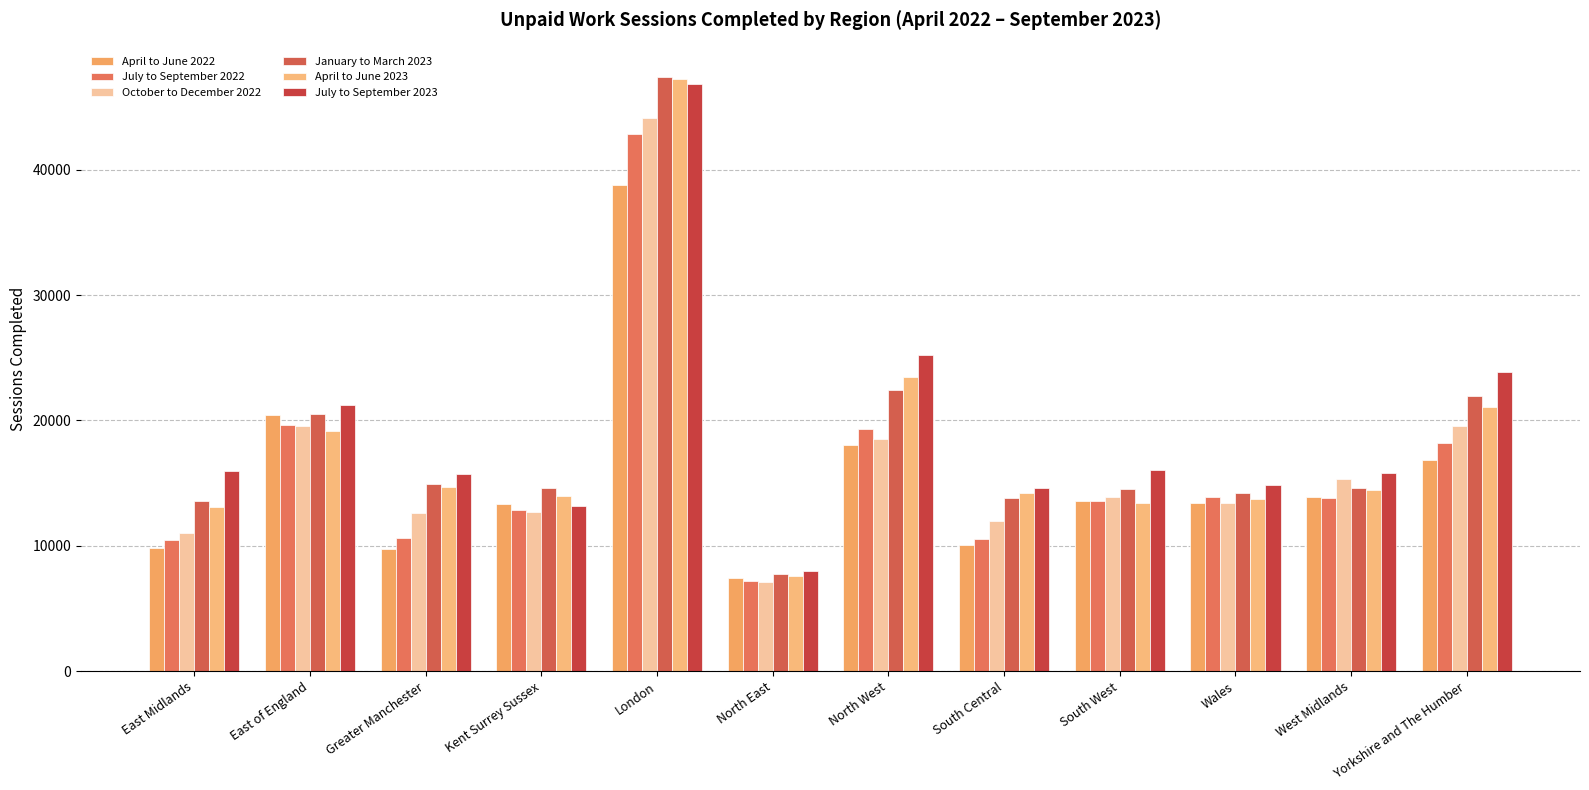

Does the chart contain stacked bars?

No